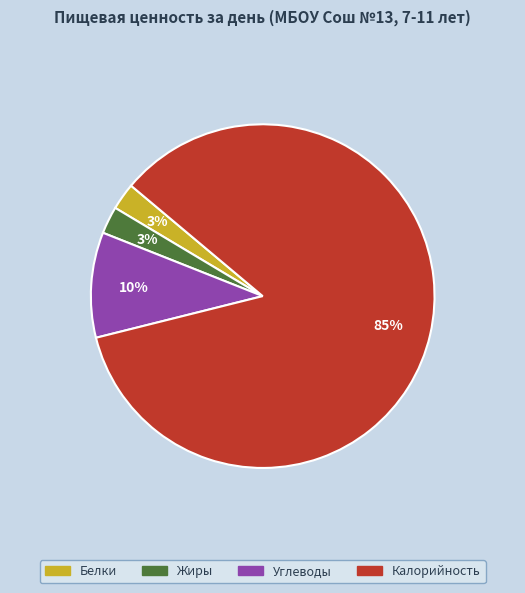

Is there a majority slice in this chart?

Yes